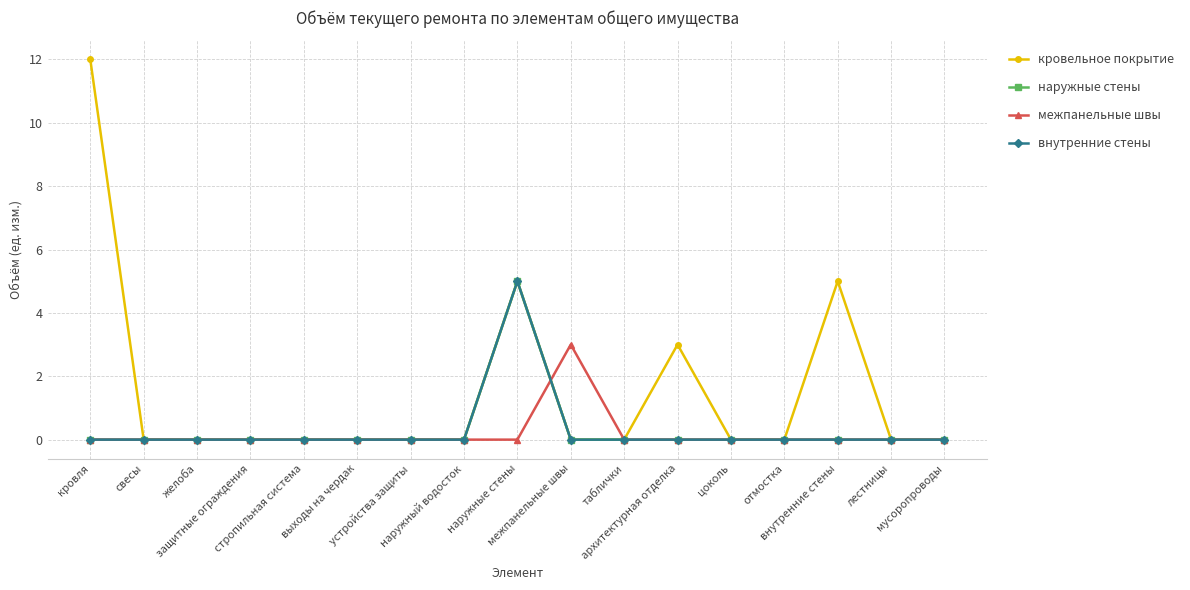

Does the chart have visible grid lines?

Yes